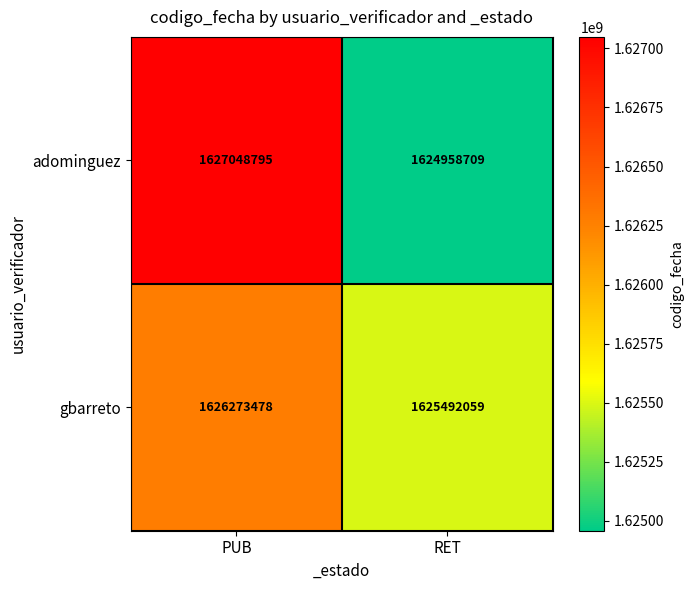

What is the greatest value displayed?

1627048795